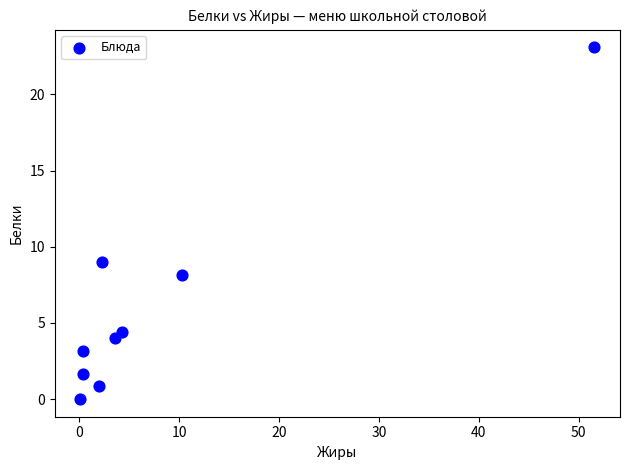

What Y value in the scatter plot is closest to 11?

9.0